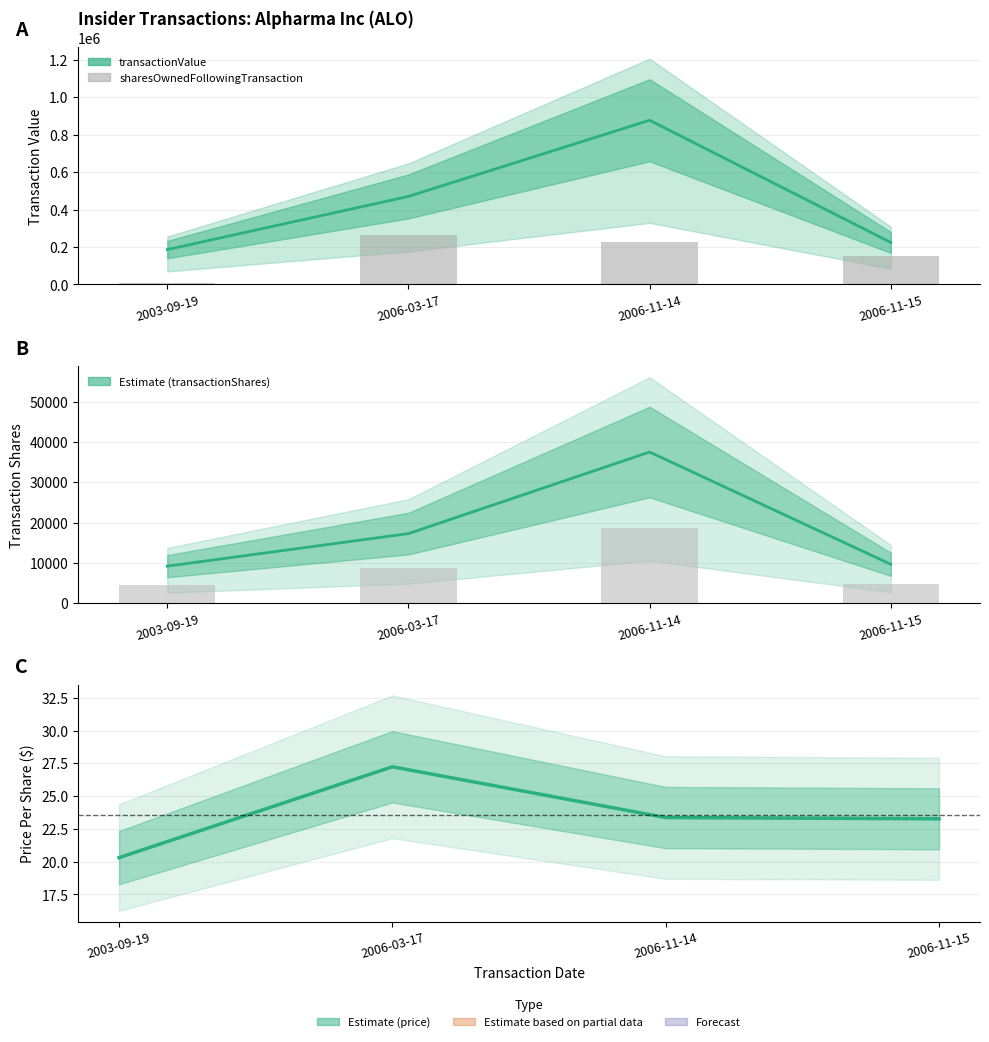

Reading right to left, extract all data points from this chart.

151783.7	224180.3	262833.9	8694.8